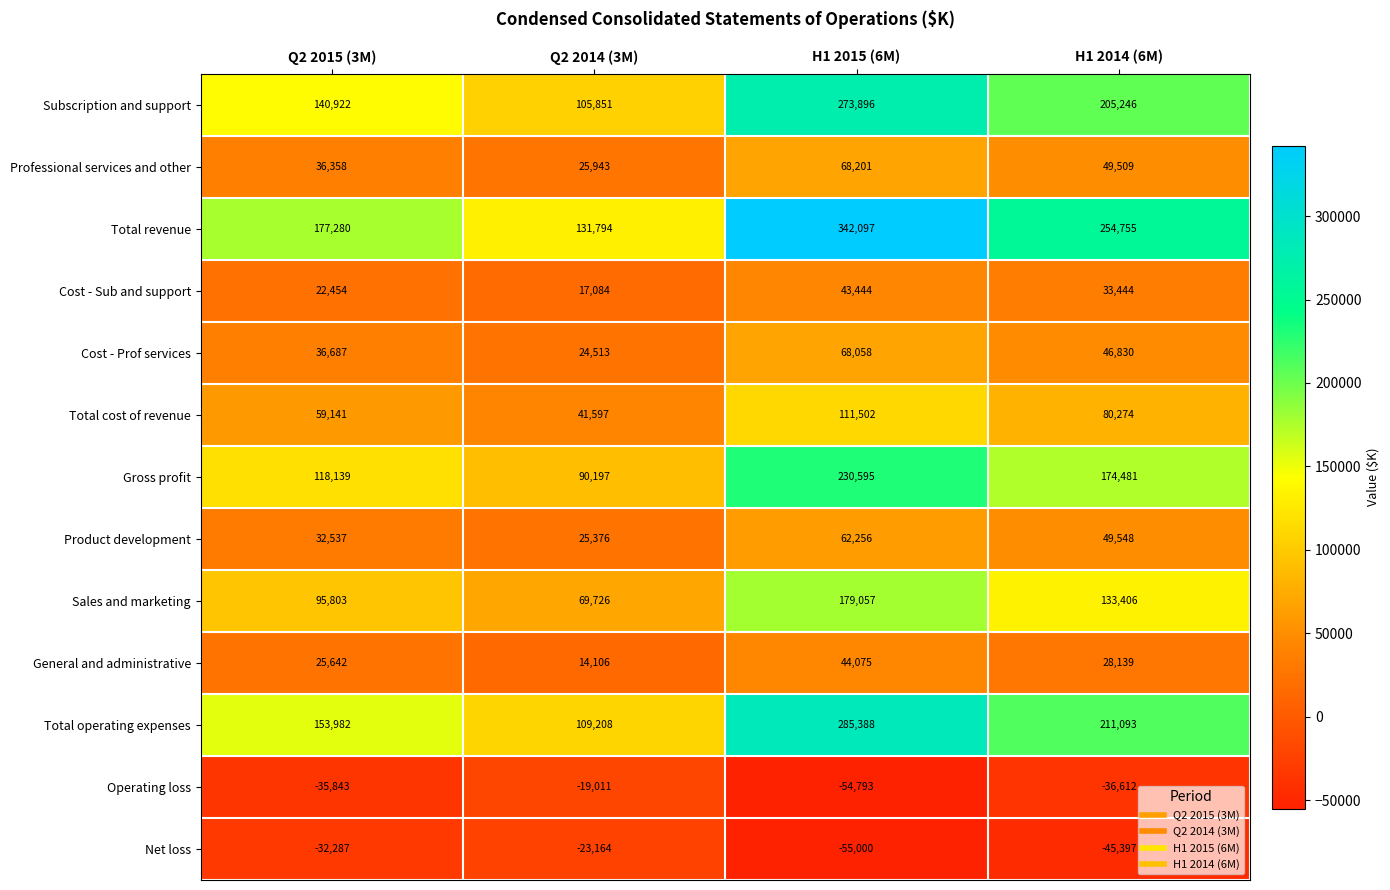

What is the sum of all Professional services and other values?

180011